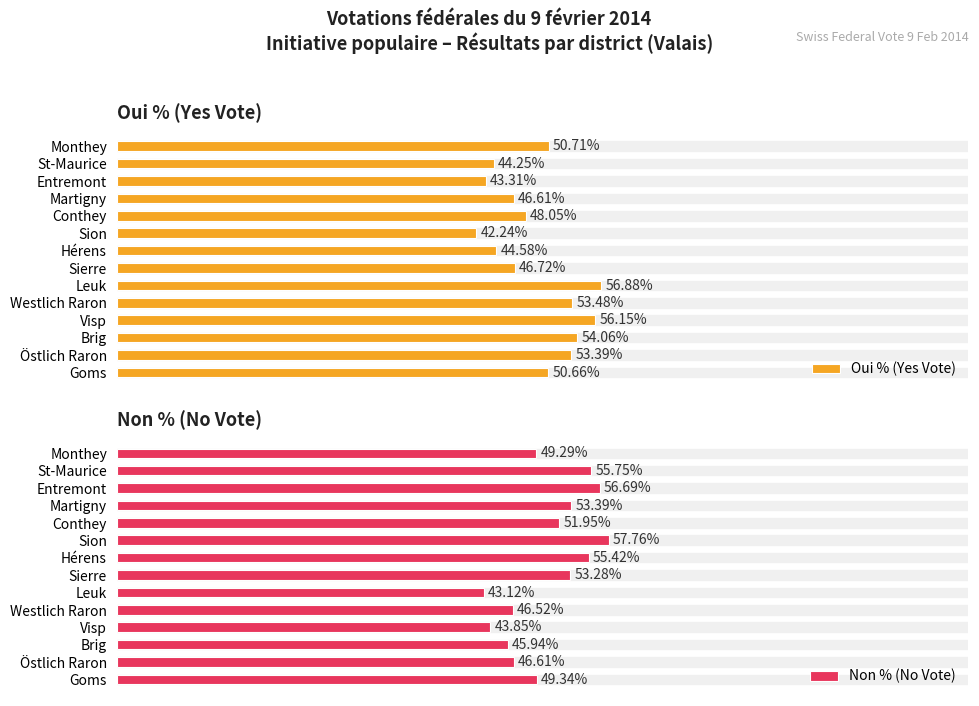

List the labels in order of Non % (No Vote) value, smallest first.

Leuk, Visp, Brig, Westlich Raron, Östlich Raron, Monthey, Goms, Conthey, Sierre, Martigny, Hérens, St-Maurice, Entremont, Sion